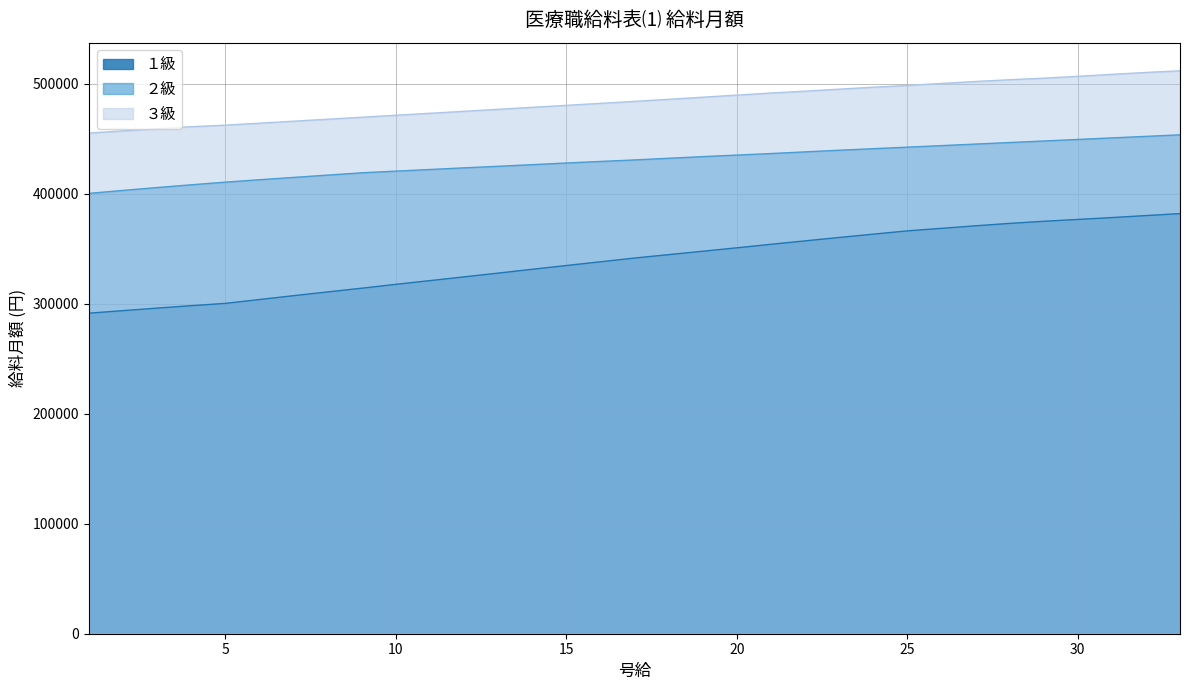

Is it true that ３級 equals 502000 at 27?

True